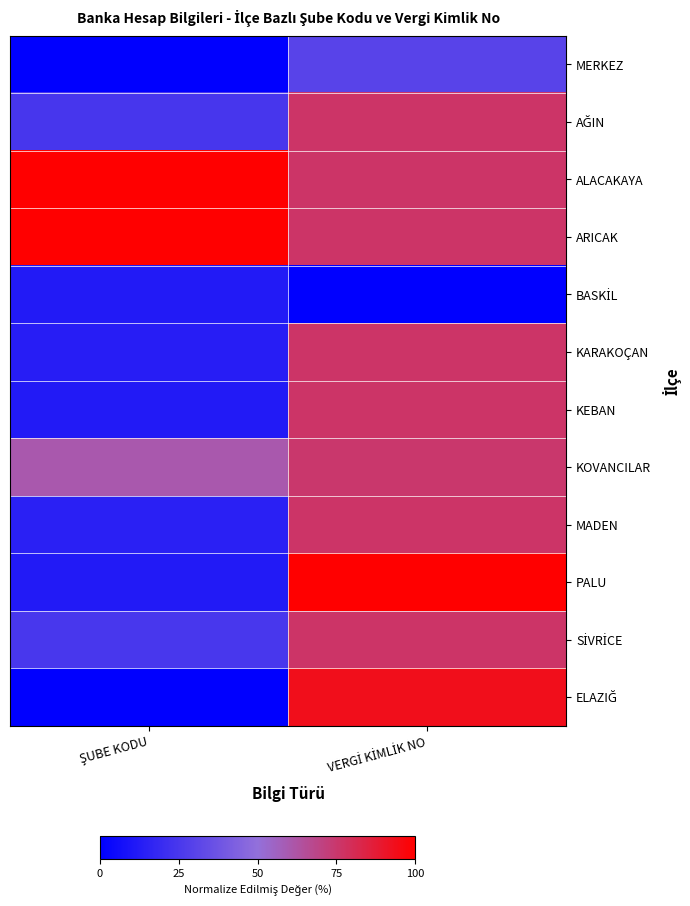

At how many categories does at least one series exceed 0?

2